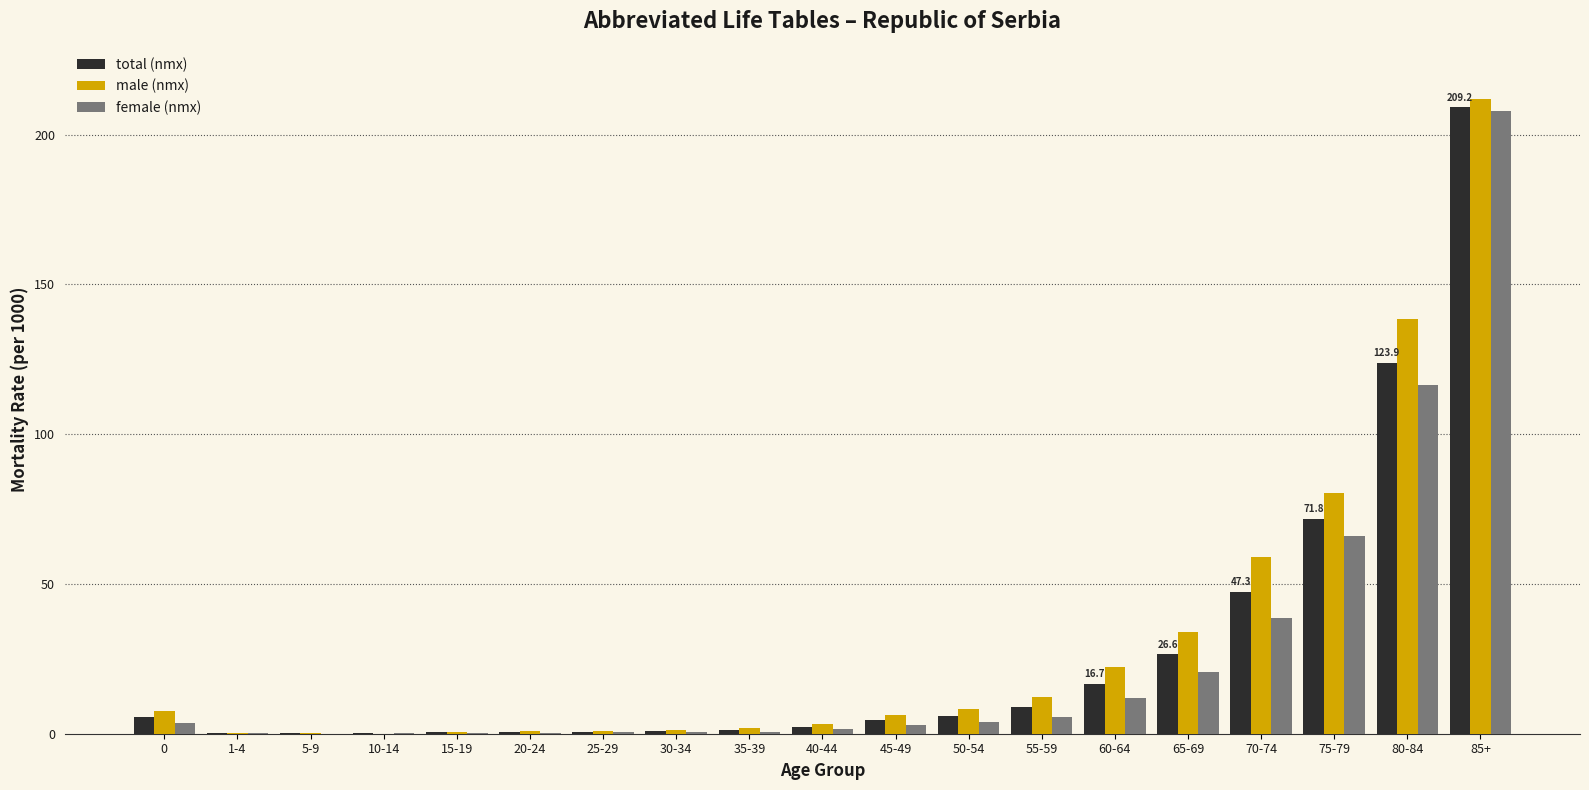

Is it true that total (nmx) equals 0.2 at 1-4?

True